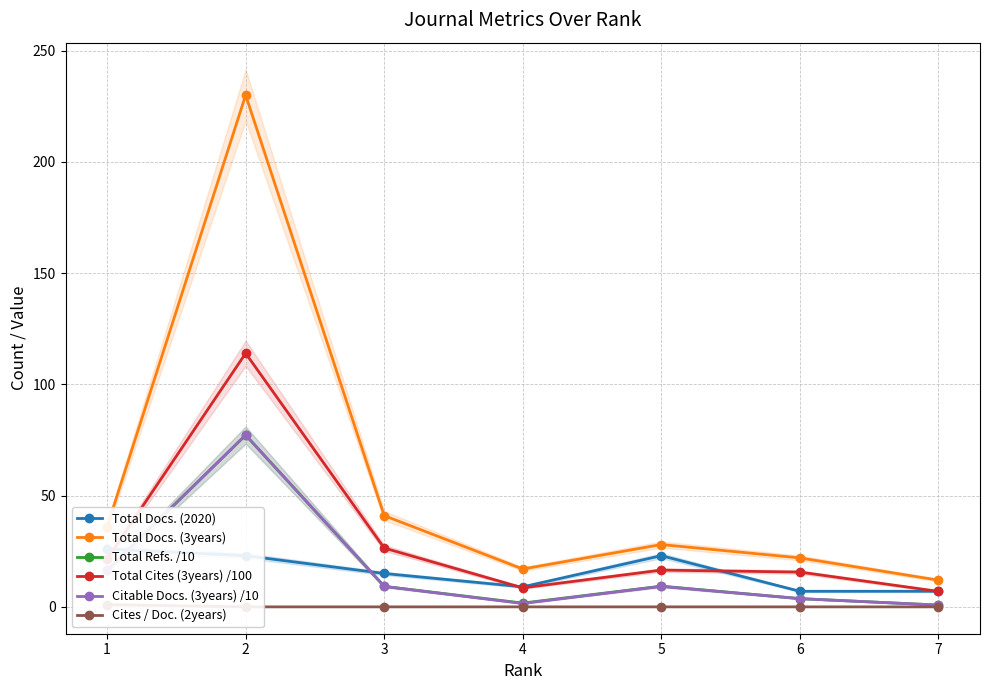

How many data points in Total Docs. (2020) are above 15?

3